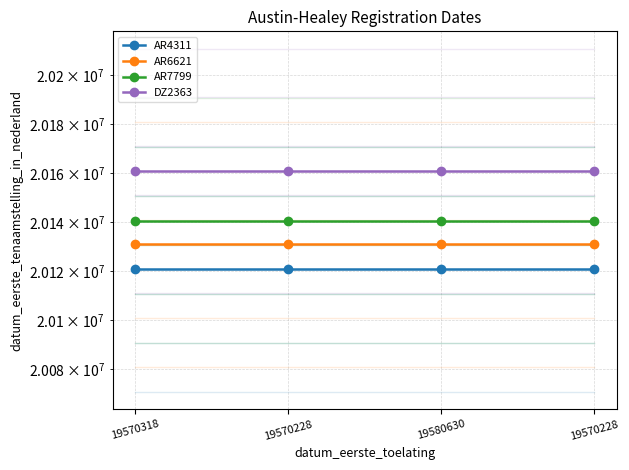

What is the label of the 3rd point from the left?

19580630